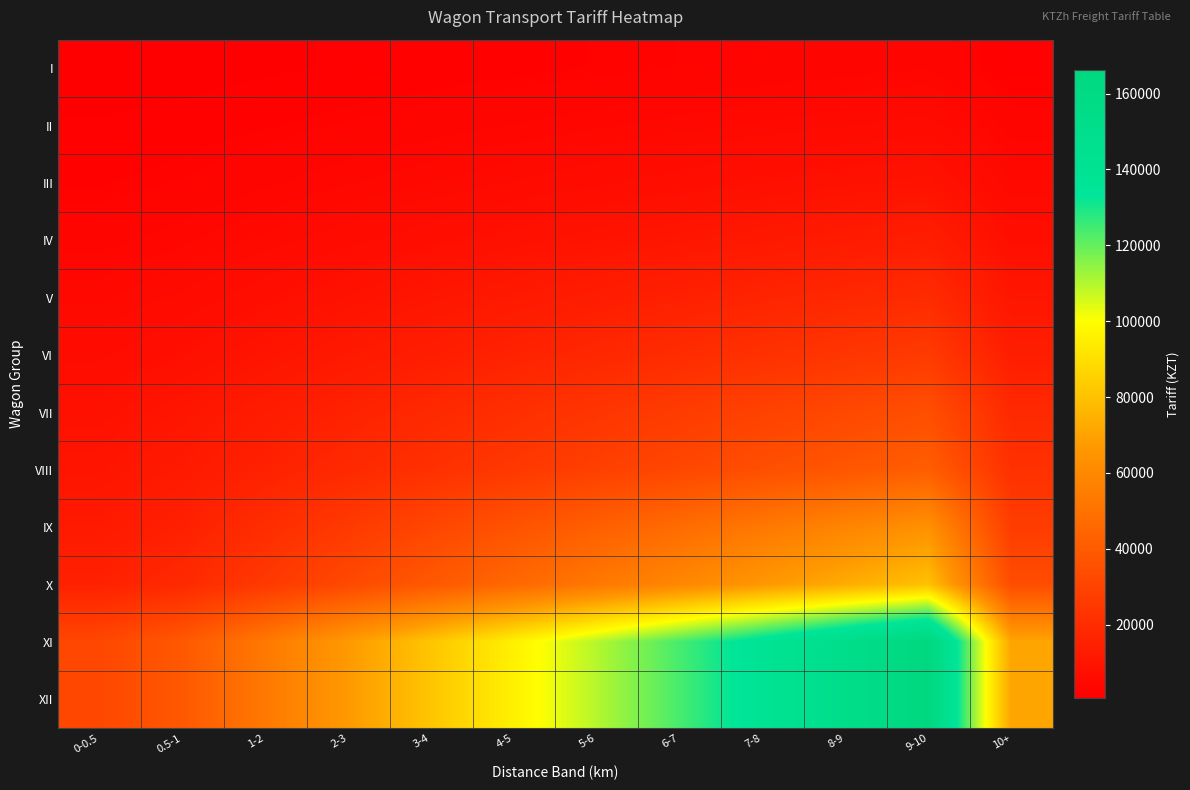

List the series in order of their peak value, highest first.

XI, XII, X, IX, VIII, VII, VI, V, IV, III, II, I